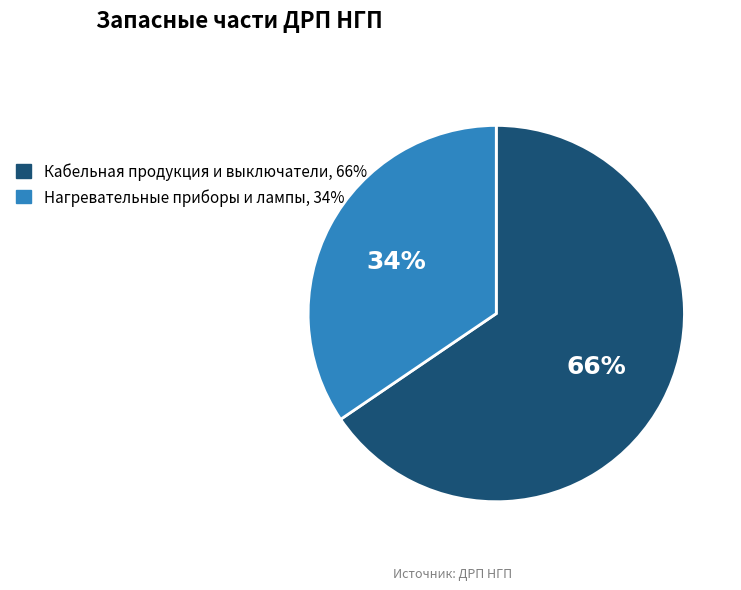

How many slices are in this pie chart?

2